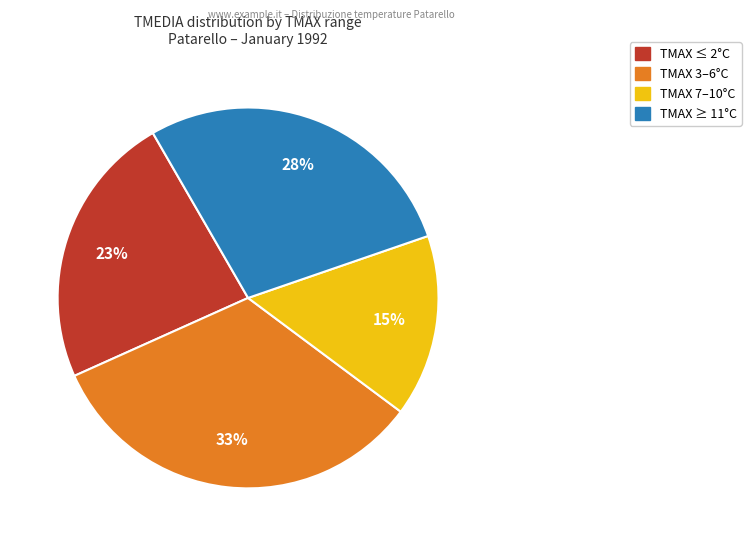

To the nearest percent, what is the difference between the largest and smallest slice percentages?

18%